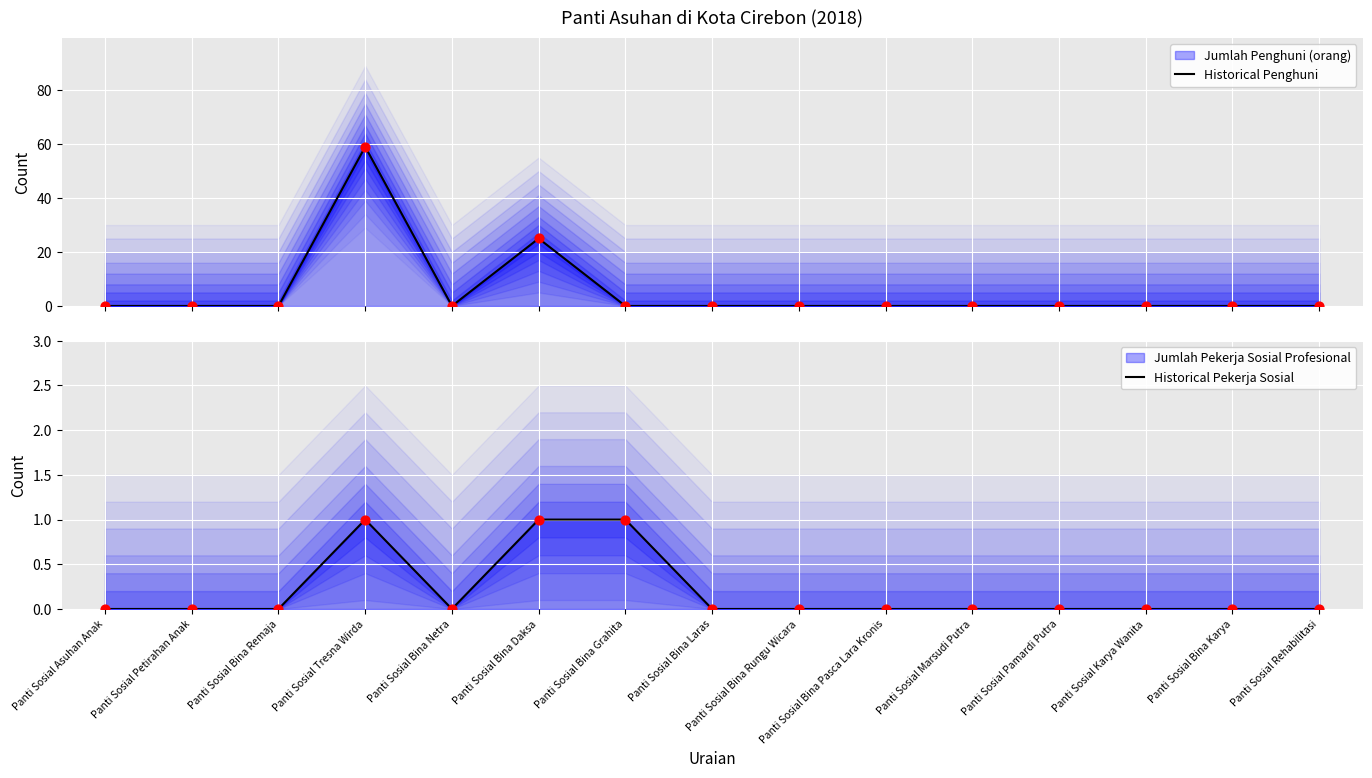

Which series contains the highest Y value?

Jumlah Penghuni (orang) line